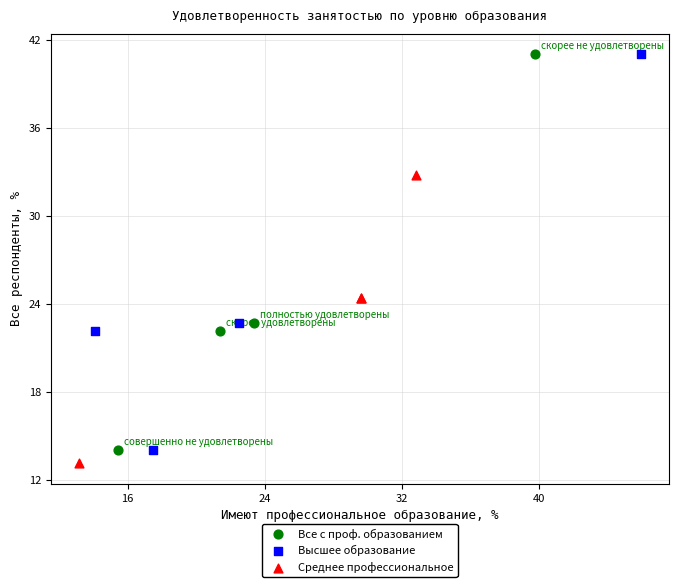

What are all the series names shown in the legend?

Все с проф. образованием, Высшее образование, Среднее профессиональное